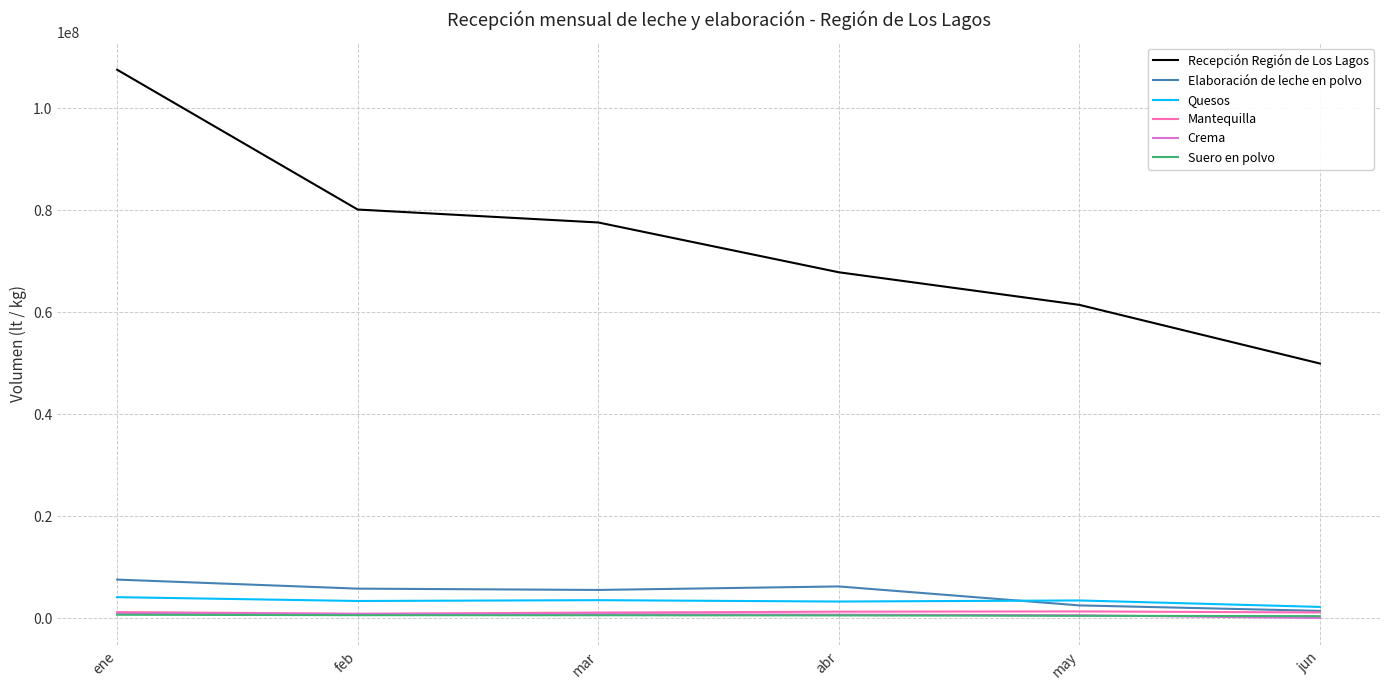

In Elaboración de leche en polvo, how many points are higher than both neighbors (excluding endpoints)?

1